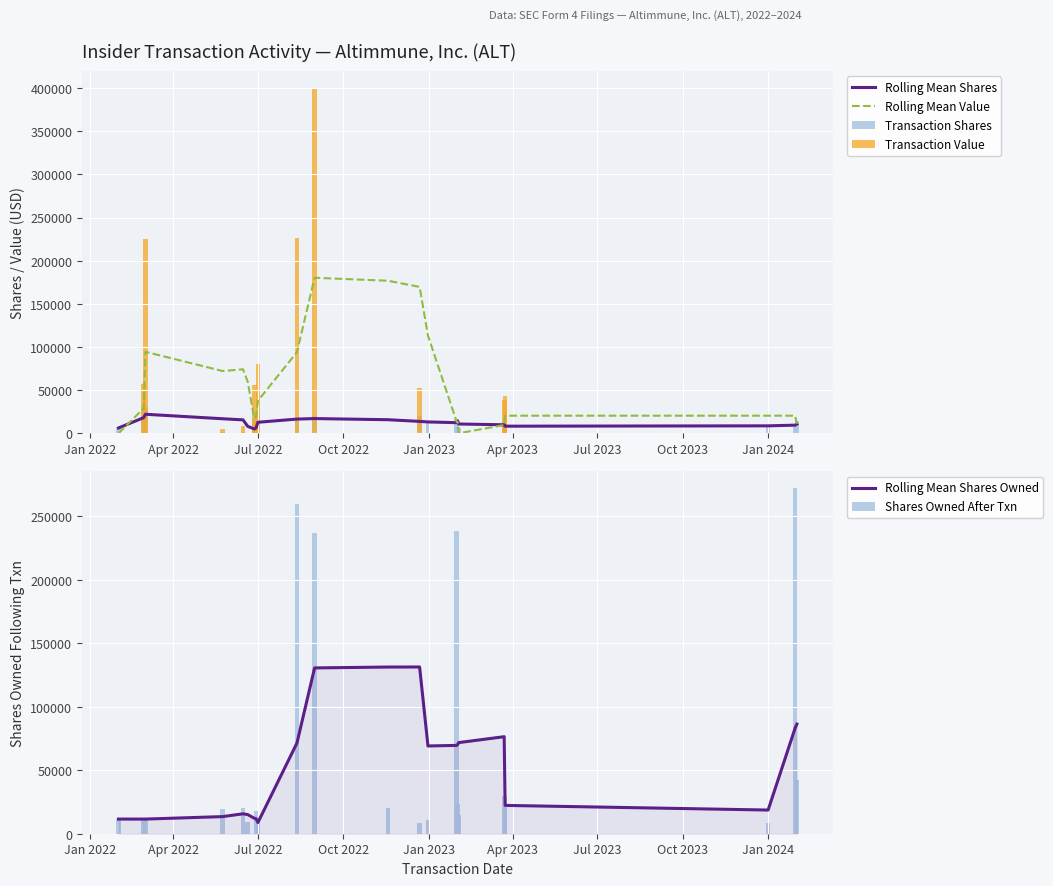

How many values in Rolling Mean Value are above zero?

20